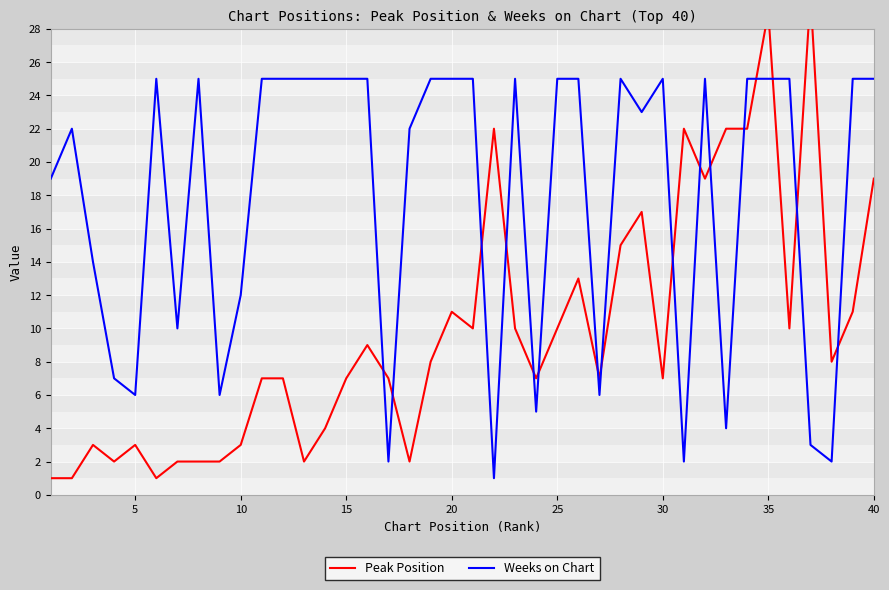

At how many categories does at least one series exceed 1?

40